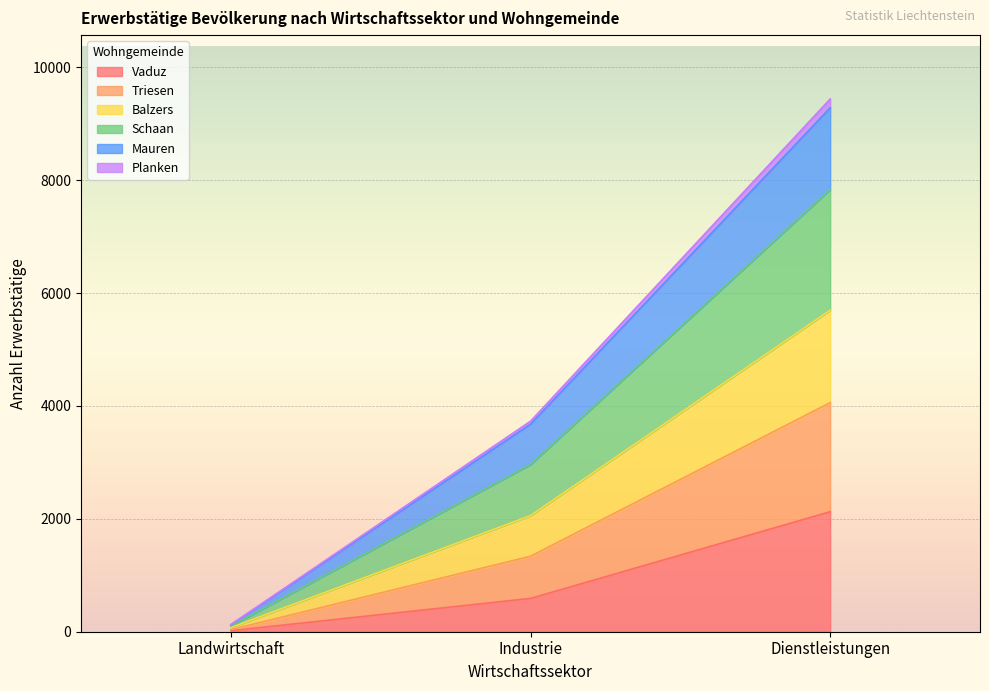

Rank the categories by Vaduz value from highest to lowest.

Dienstleistungen, Industrie, Landwirtschaft